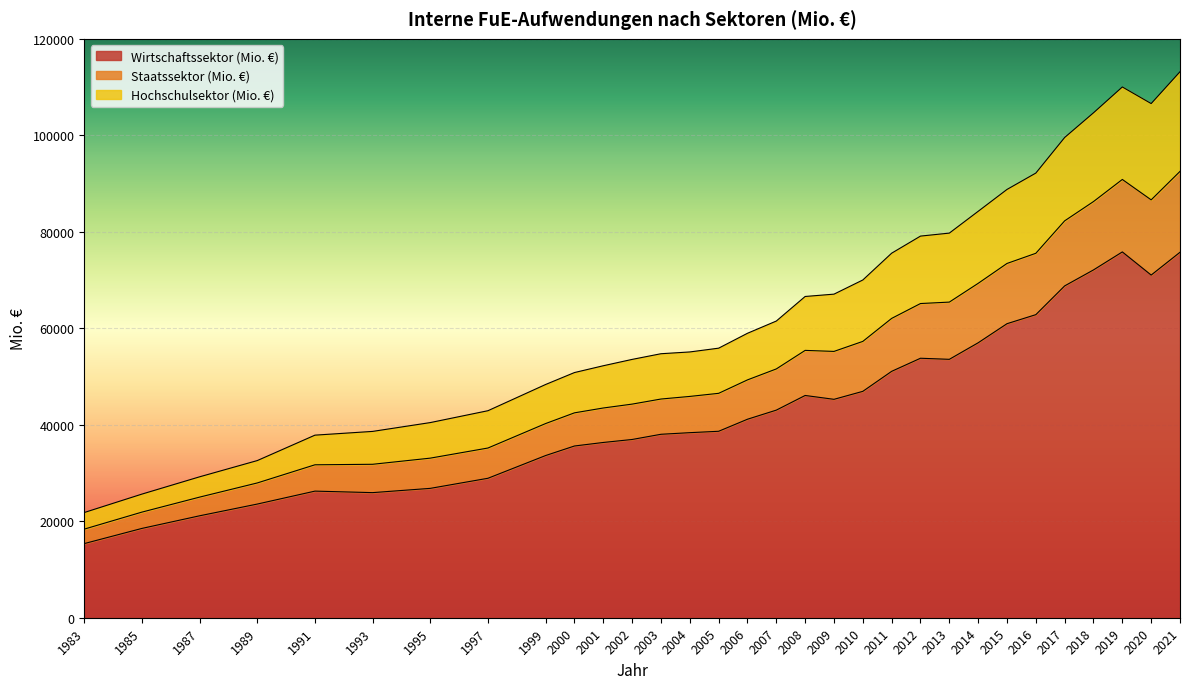

Does the chart display data point markers on the line(s)?

No